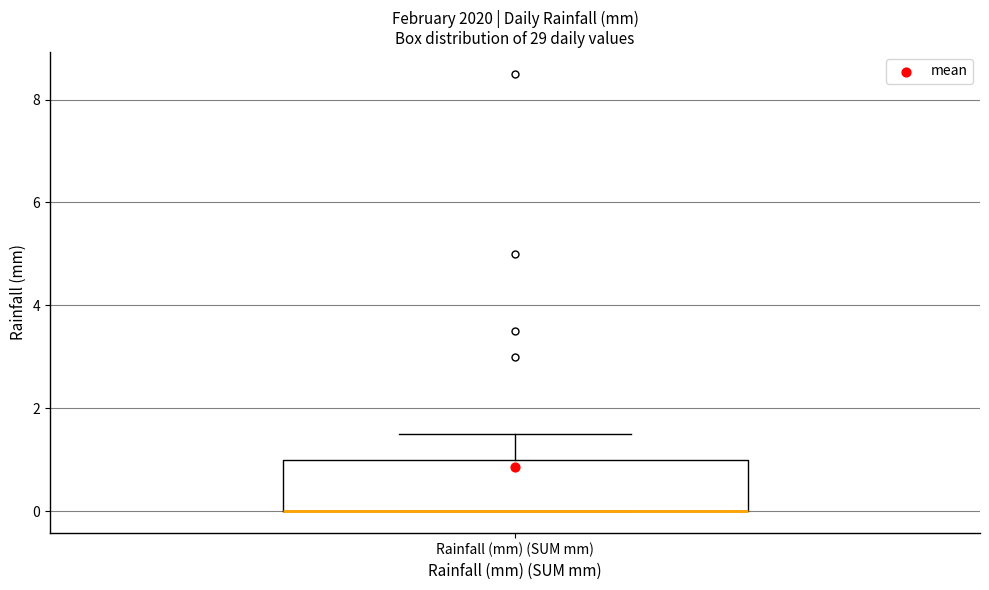

Where is the lower edge of the box for Rainfall (mm) (SUM mm) on the y-axis? The values are not printed on the chart, so give them approximately, as read against the axis.

0.0